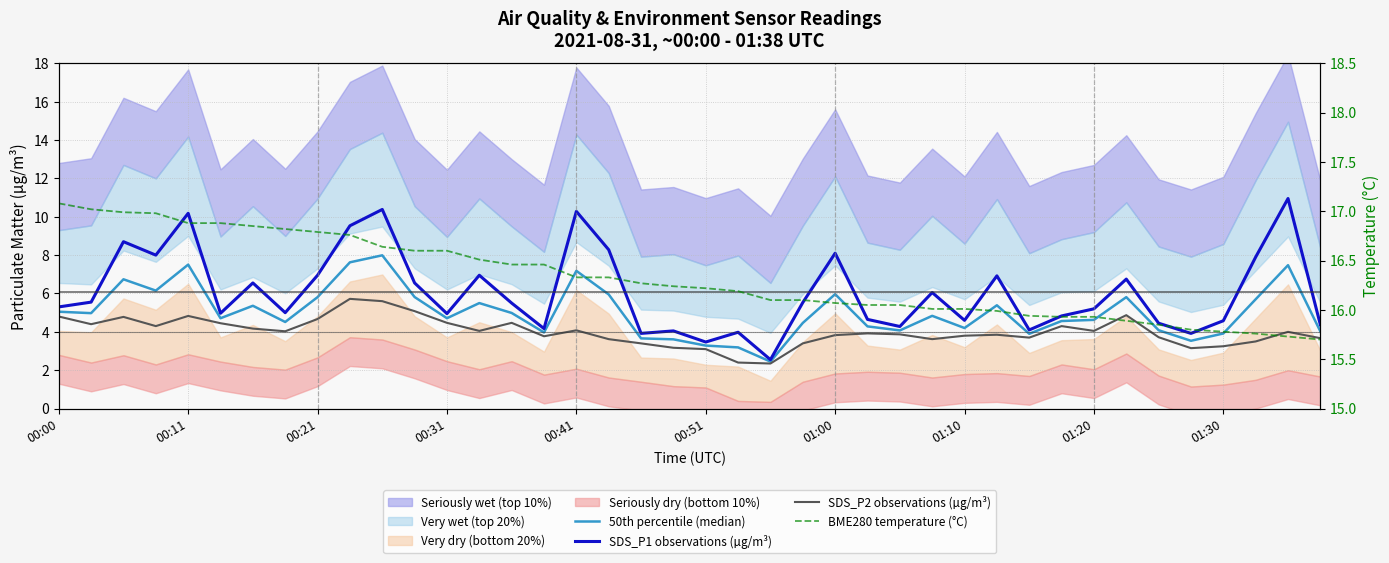

How many categories are shown in the chart?

40